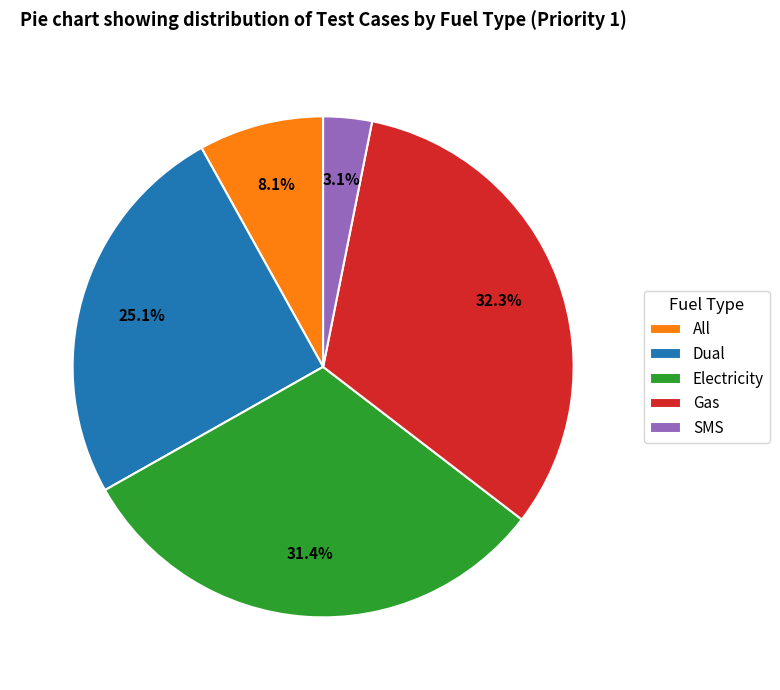

To the nearest percent, what portion does Electricity represent?

31%